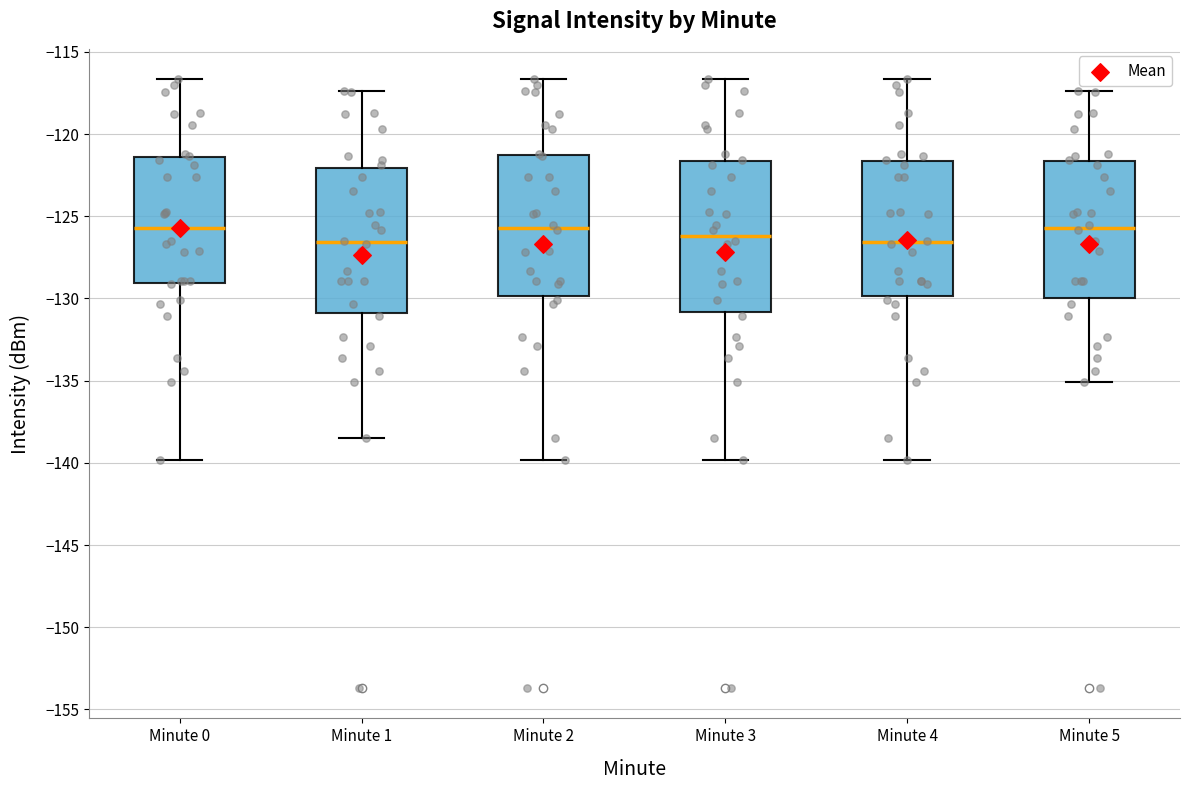

Reading left to right, read every box against the y-axis: the position of its median line, the range the box covers, and the ends of its whiskers. The values are not printed on the chart, so give them approximately, as read against the axis.

Minute 0: median -125.5, box -129.0 to -121.5, whiskers -140.0 to -116.5
Minute 1: median -126.5, box -131.0 to -122.0, whiskers -138.5 to -117.5
Minute 2: median -125.5, box -130.0 to -121.5, whiskers -140.0 to -116.5
Minute 3: median -126.0, box -131.0 to -121.5, whiskers -140.0 to -116.5
Minute 4: median -126.5, box -130.0 to -121.5, whiskers -140.0 to -116.5
Minute 5: median -125.5, box -130.0 to -121.5, whiskers -135.0 to -117.5